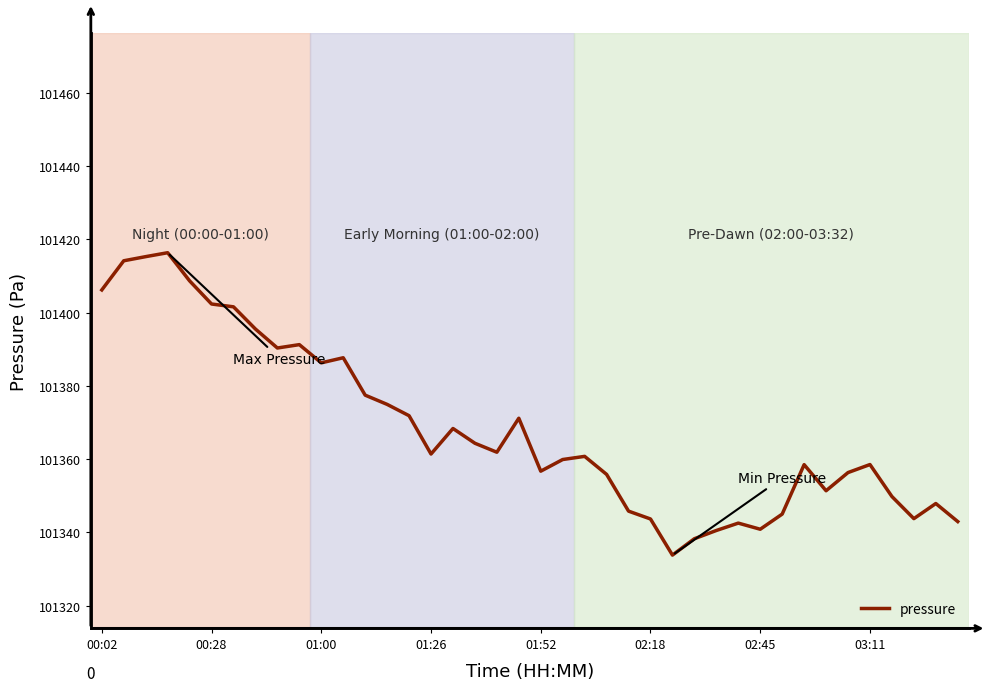

What is the minimum value shown in the chart?

101333.8